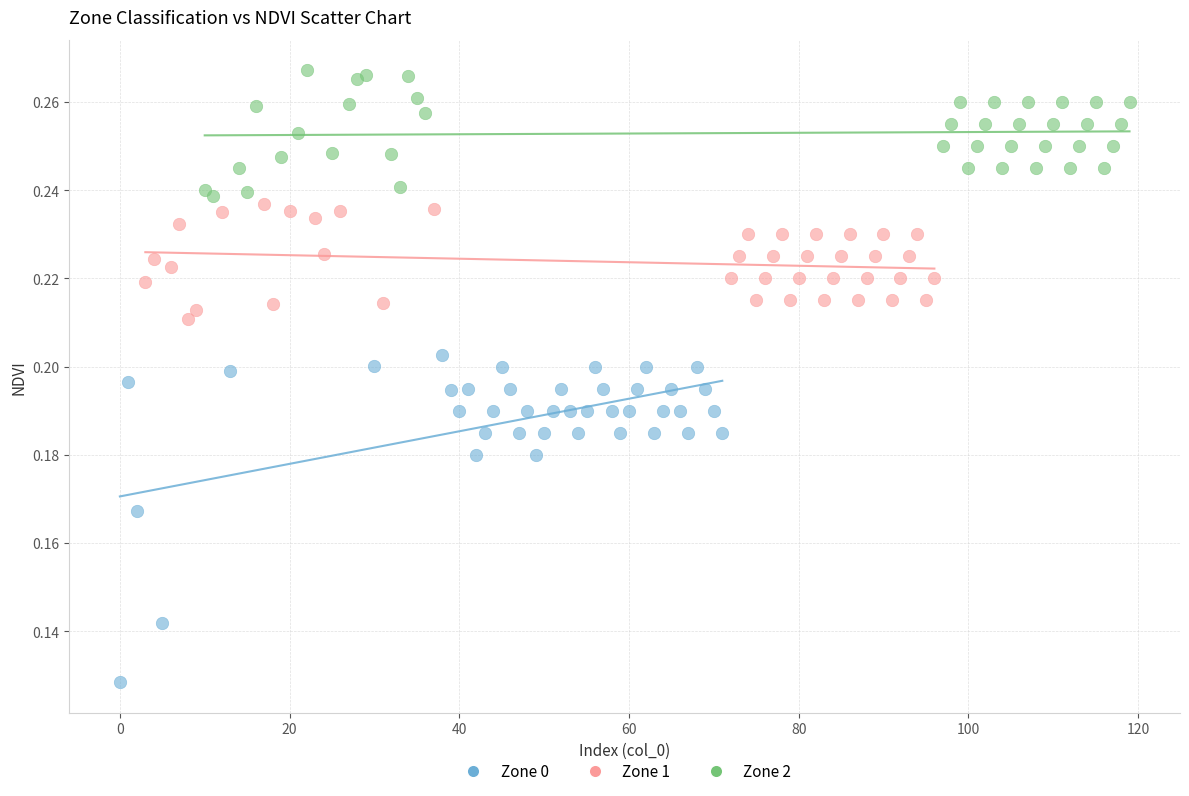

Which series contains the lowest Y value?

Zone 0